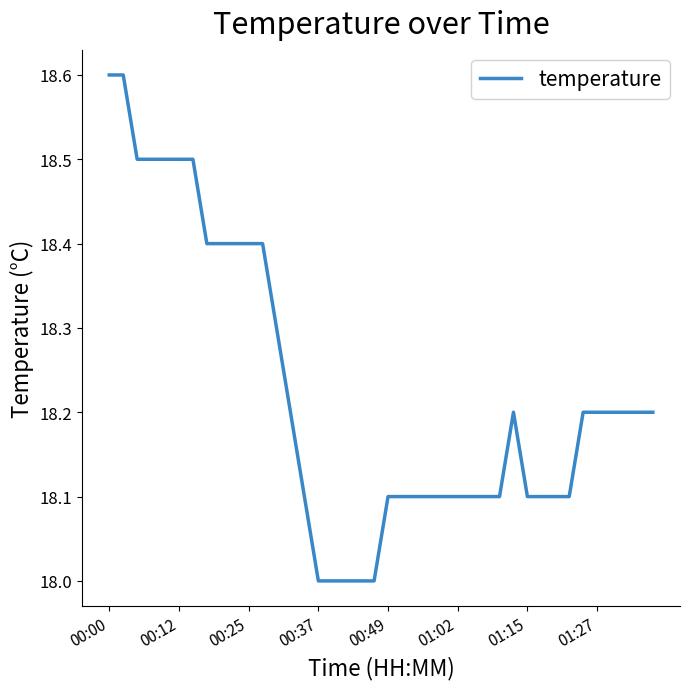

What is the minimum value shown in the chart?

18.0